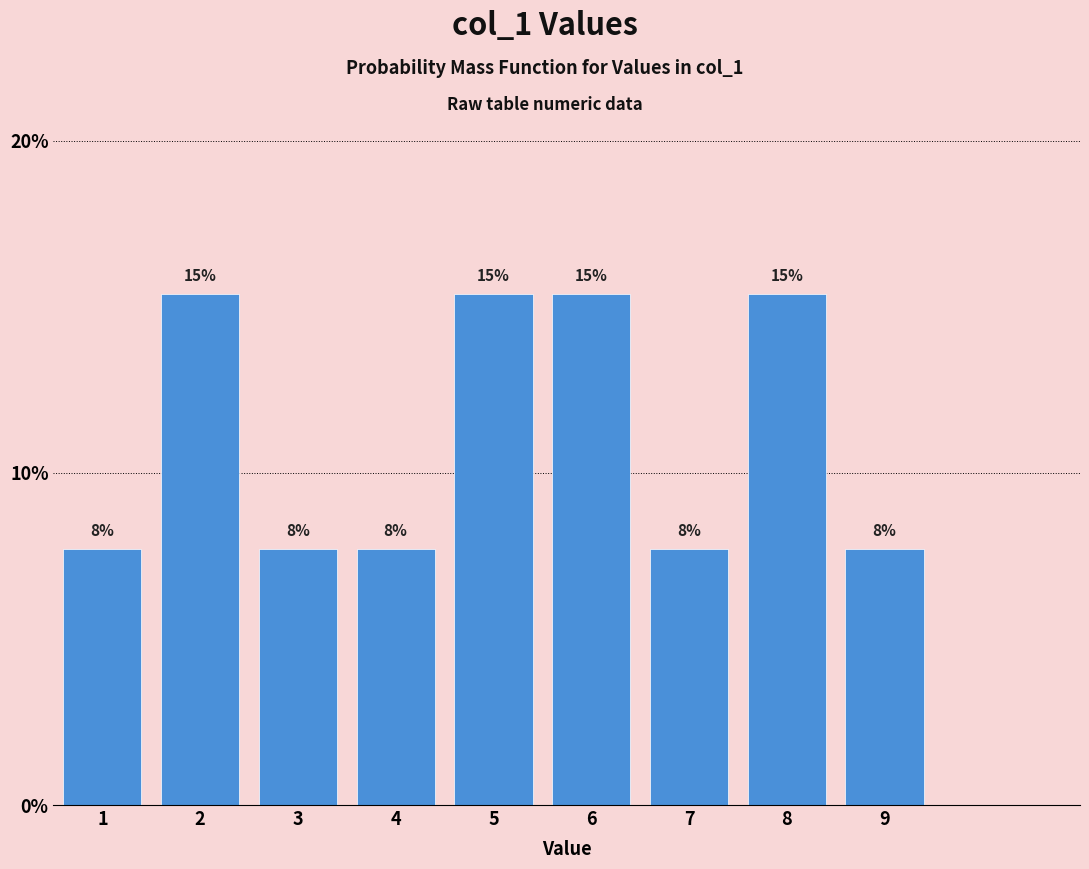

Does the chart contain any negative values?

No